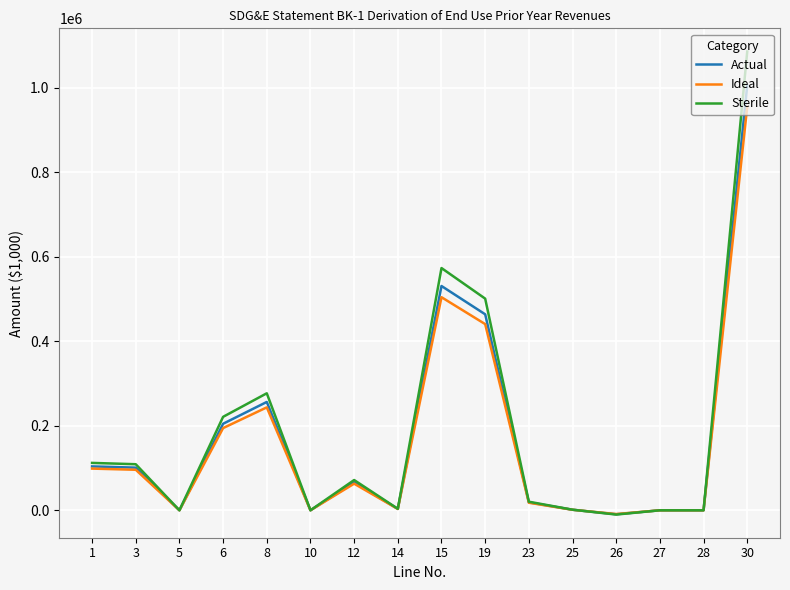

What is the difference between the maximum and minimum values in the Sterile series?

1095458.7